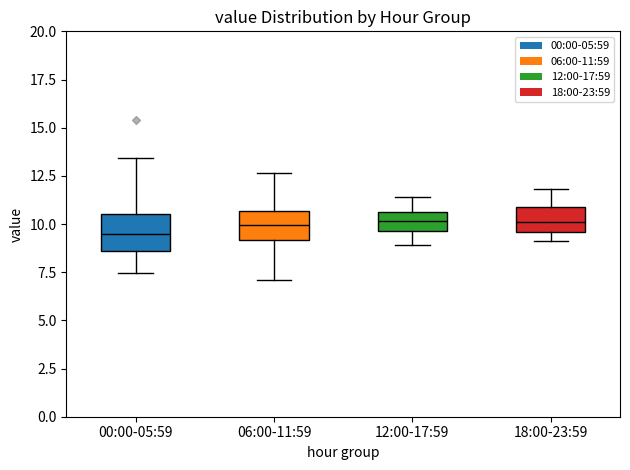

Reading left to right, transcribe this box plot: for each box, give where its median line is, the range the box spans, and where its two whiskers end, as read against the y-axis. The values are not printed on the chart, so give them approximately, as read against the axis.

00:00-05:59: median 9.5, box 8.5 to 10.5, whiskers 7.5 to 13.5
06:00-11:59: median 10.0, box 9.0 to 10.5, whiskers 7.0 to 12.5
12:00-17:59: median 10.0, box 9.5 to 10.5, whiskers 9.0 to 11.5
18:00-23:59: median 10.0, box 9.5 to 11.0, whiskers 9.0 to 12.0